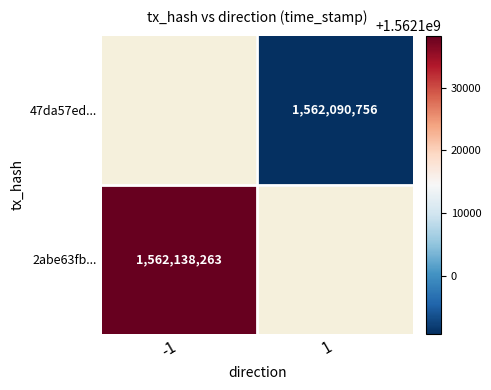

Reading right to left, transcribe all the data shown in this chart.

2abe63fb: 1562138263	-1
47da57ed: 1562090756	1